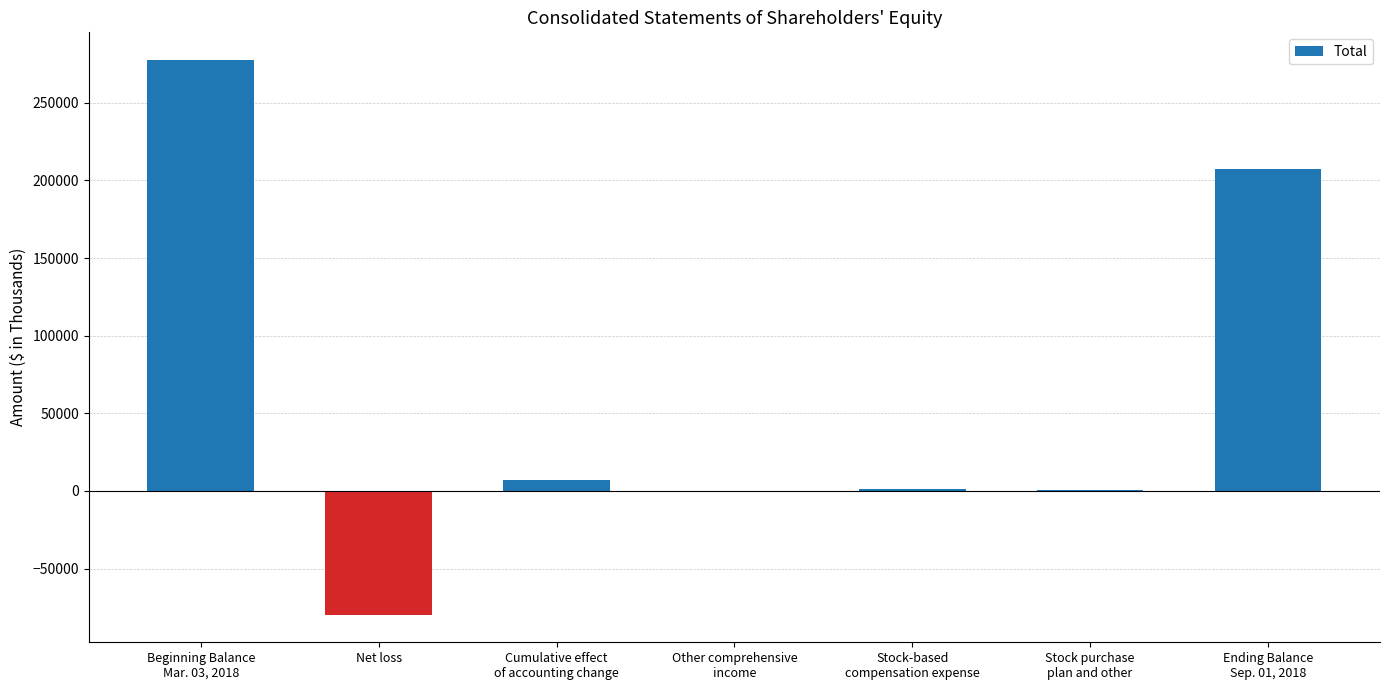

The chart shows a value of -79591 at Net loss. True or false?

True